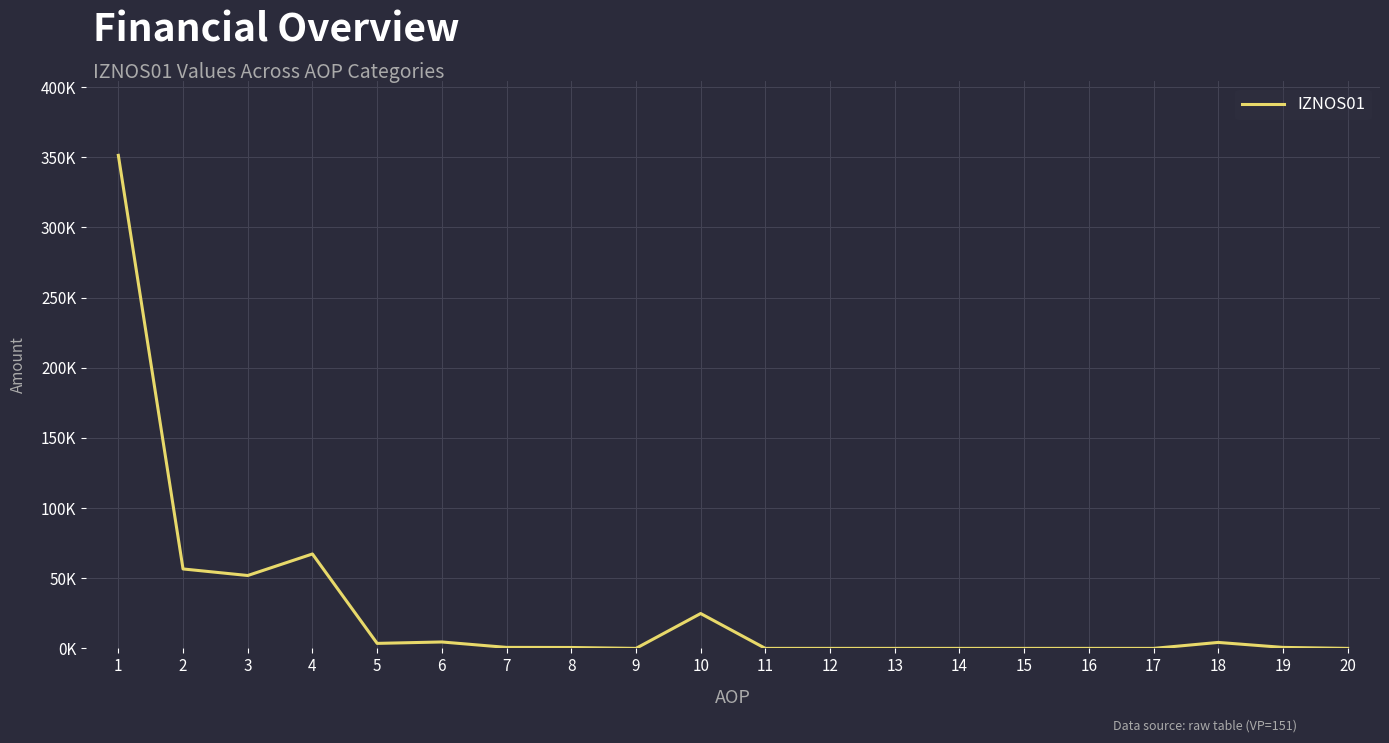

The chart shows a value of 447.5 at 8. True or false?

False